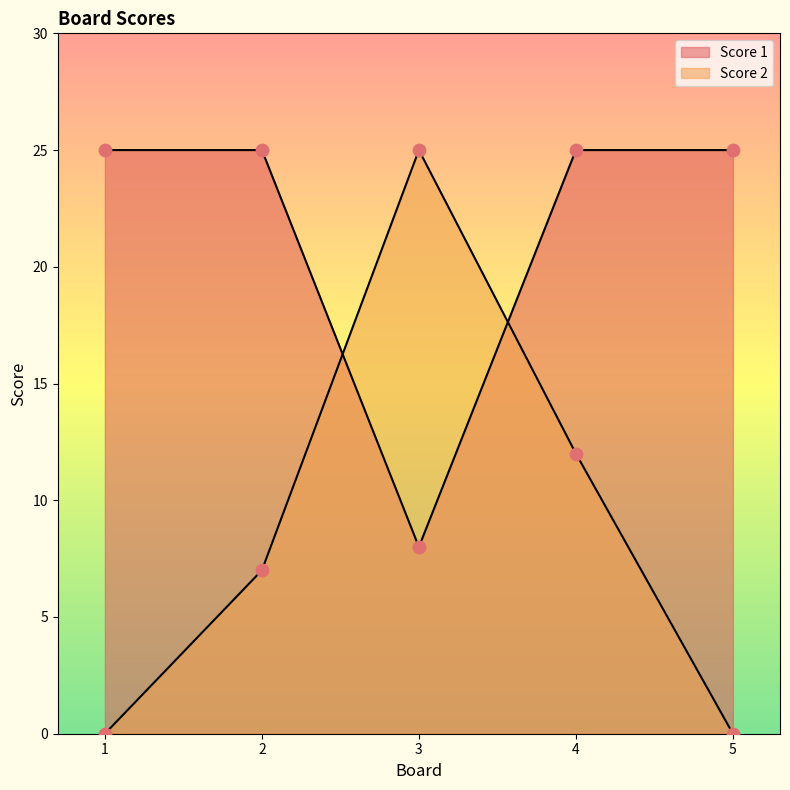

At which category is the sum across all series the highest?

4